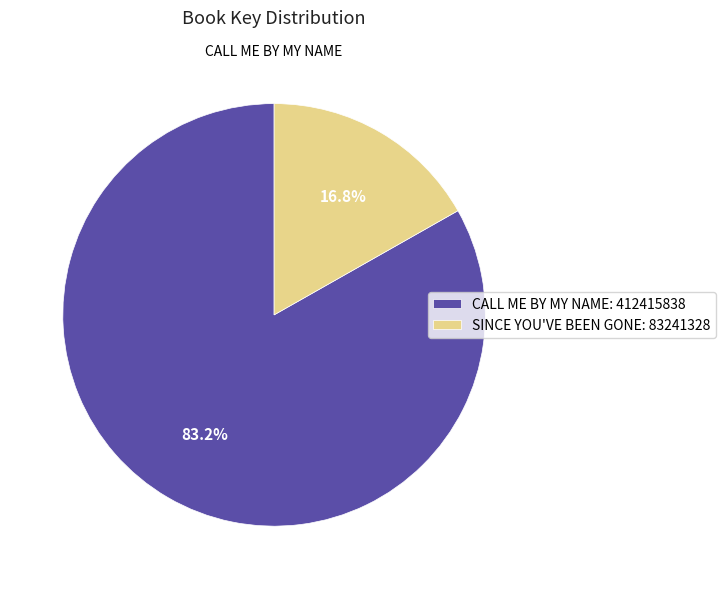

Approximately how many times larger is the value at CALL ME BY MY NAME: 412415838 compared to SINCE YOU'VE BEEN GONE: 83241328?

5.0